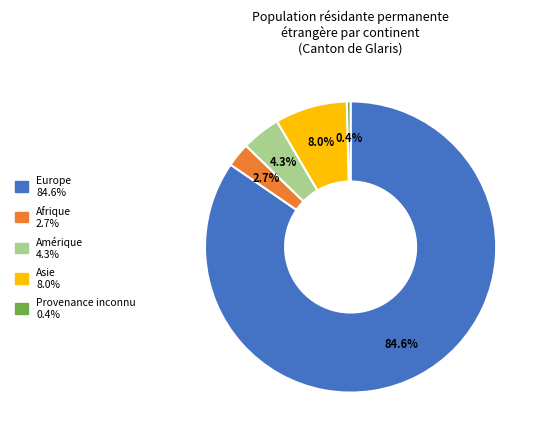

Is there any slice that represents more than half of the pie?

Yes